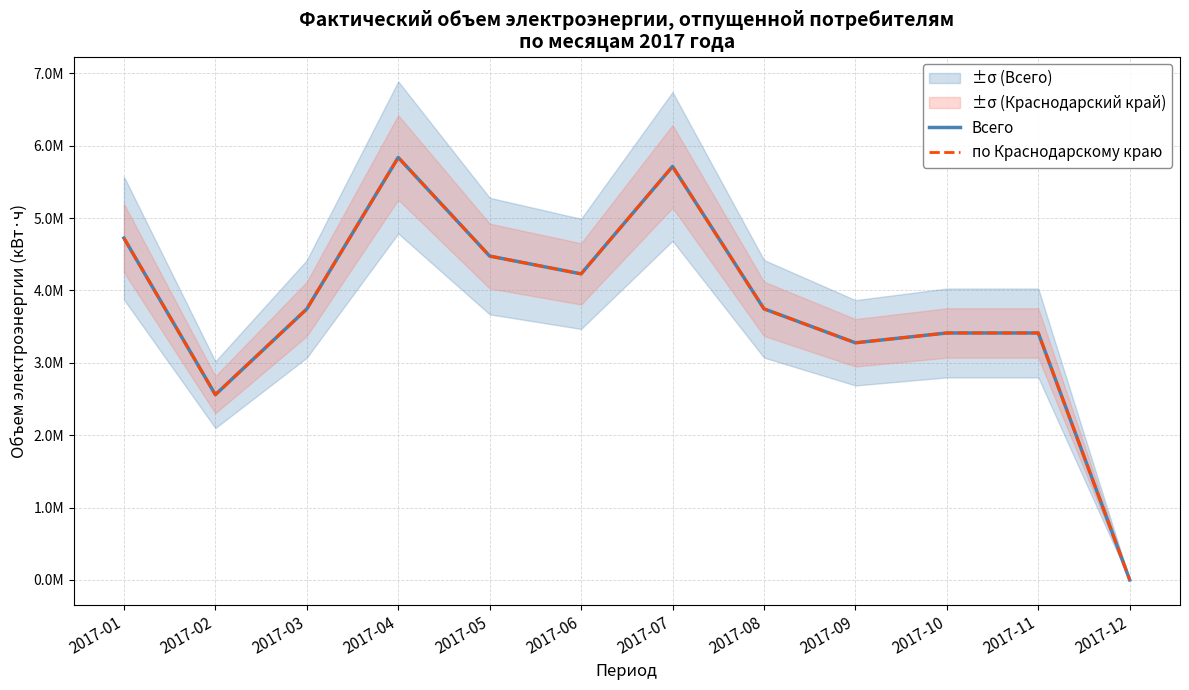

True or false: Всего has a value of 6497573 at 2017-08.

False